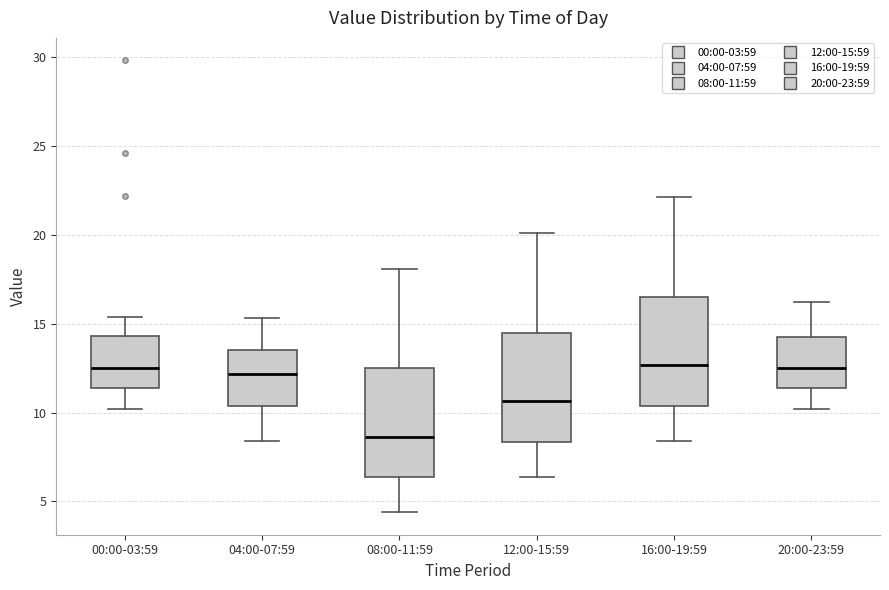

Where does the lower whisker of the box for 20:00-23:59 end on the y-axis? The values are not printed on the chart, so give them approximately, as read against the axis.

10.0